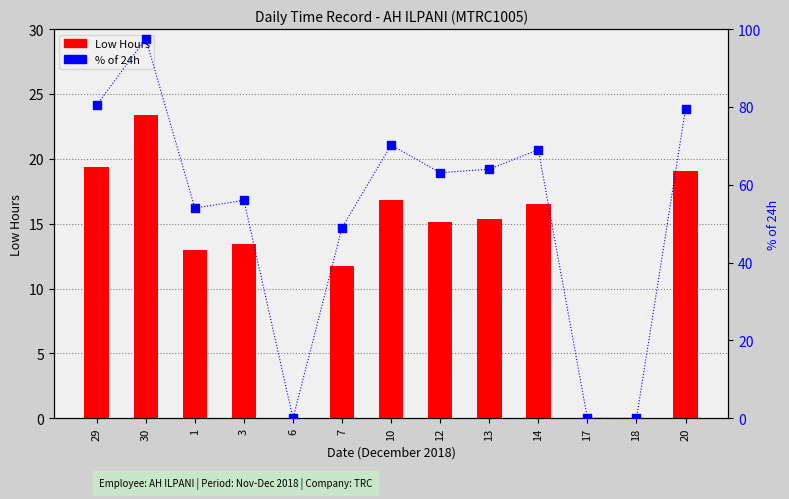

Which series reaches the maximum Y coordinate?

% of 24h